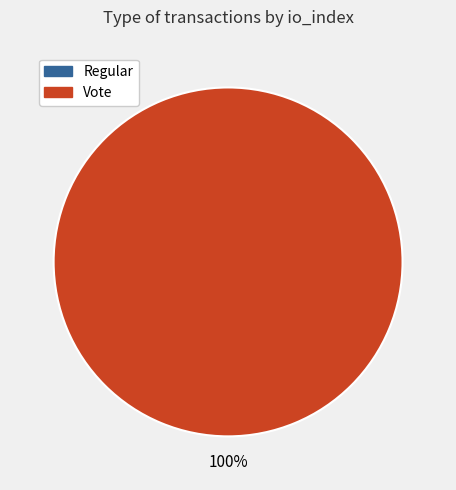

To the nearest percent, what is the average slice percentage?

50%